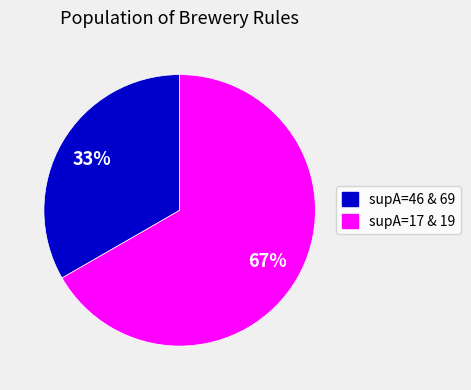

Does any single category account for the majority?

Yes